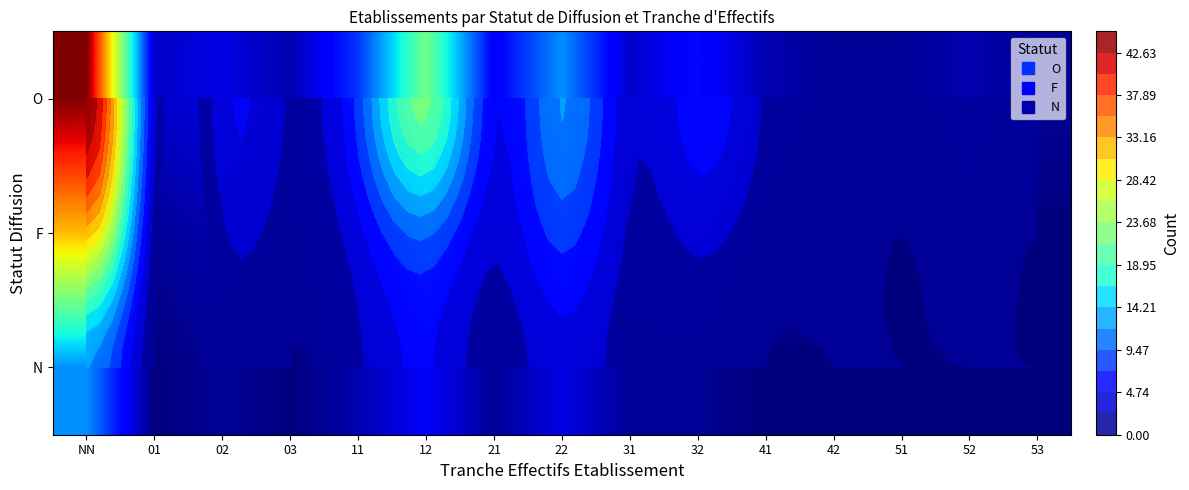

The value of N at 22 is 4. True or false?

True